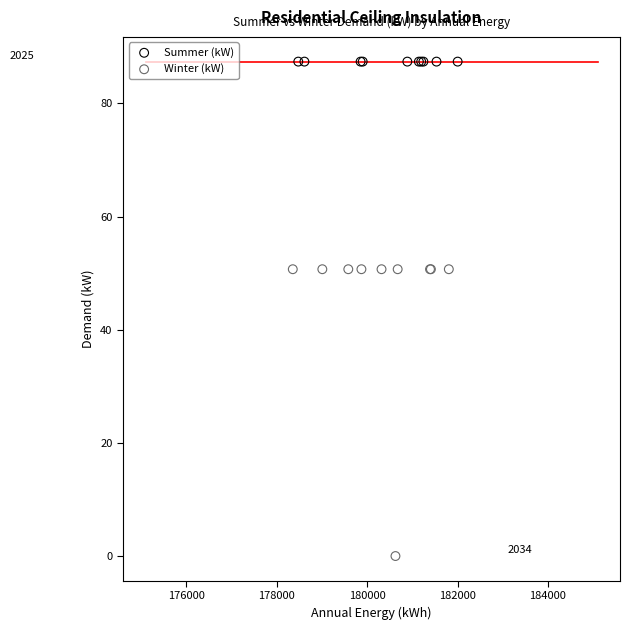

What are all the series names shown in the legend?

Summer (kW), Winter (kW)